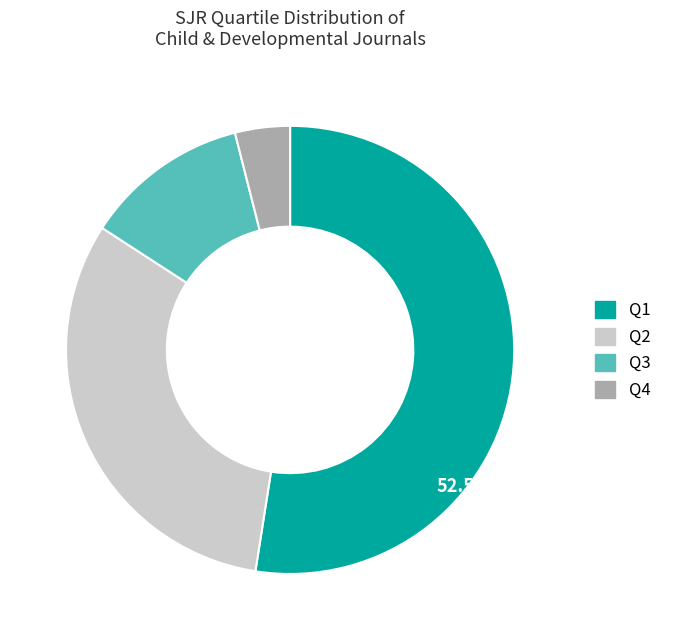

To the nearest percent, what percentage of the pie is Q4?

4%